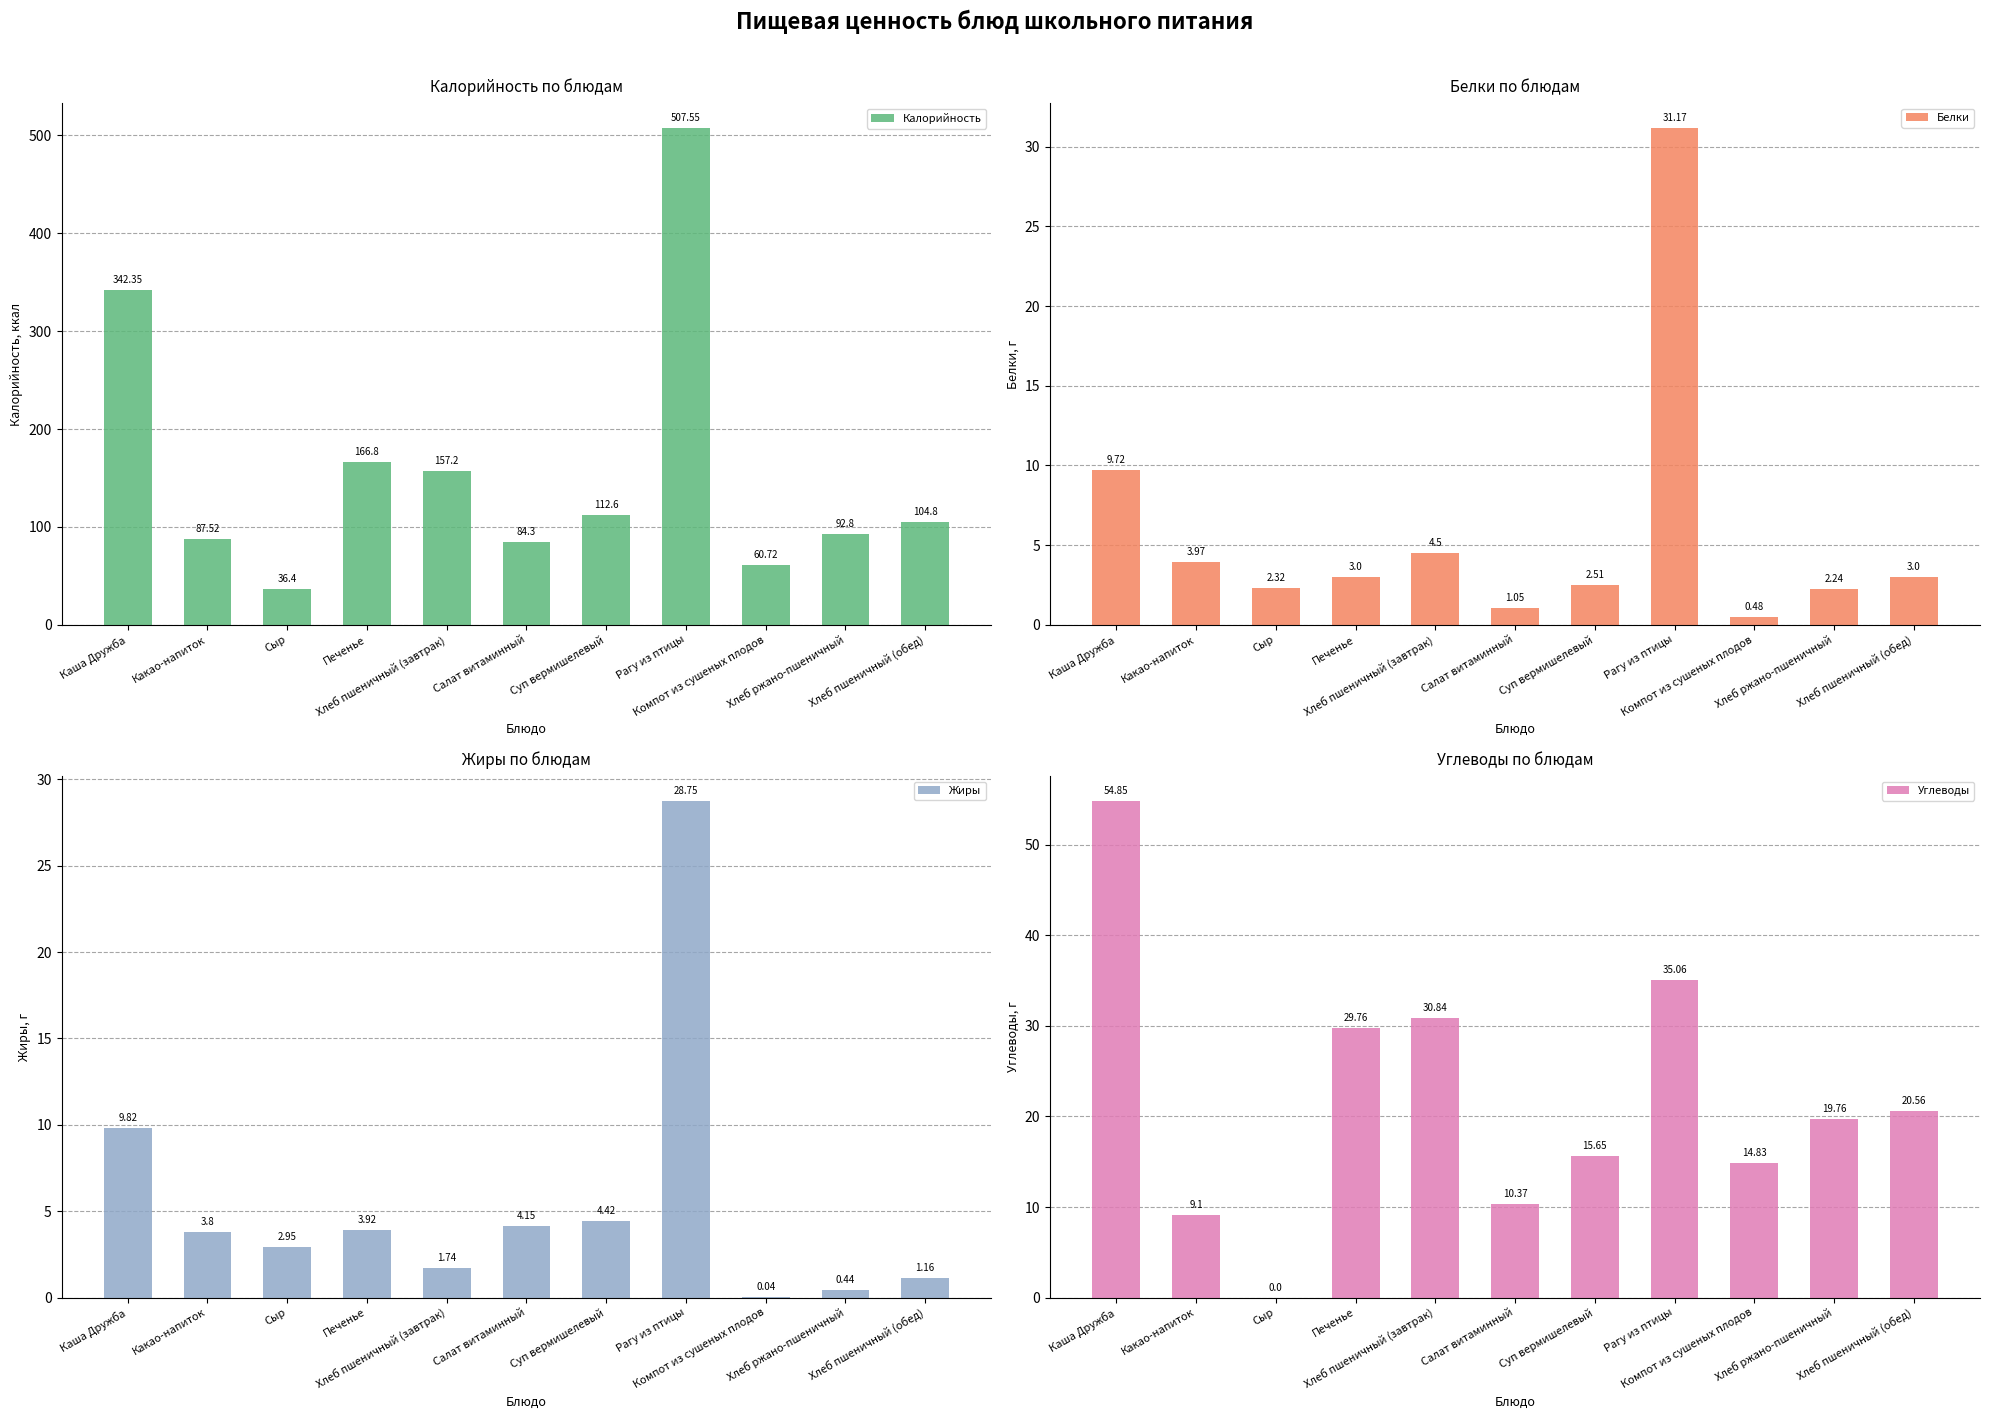

True or false: Калорийность has a value of 157.1 at Хлеб пшеничный (обед).

False